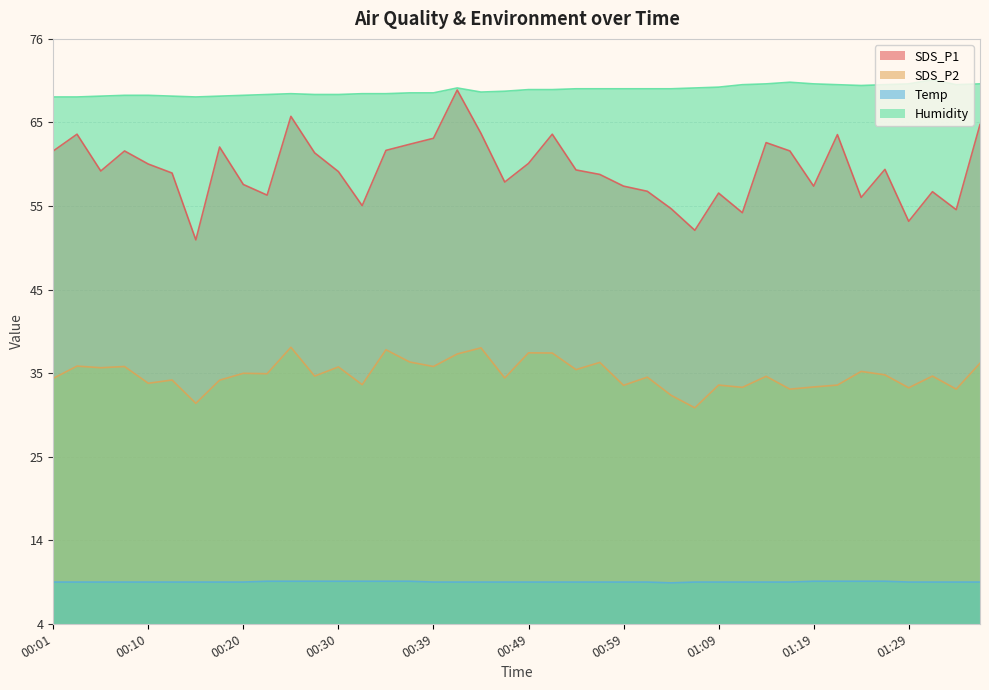

What is the difference between the highest and lowest values at 01:04?

60.4